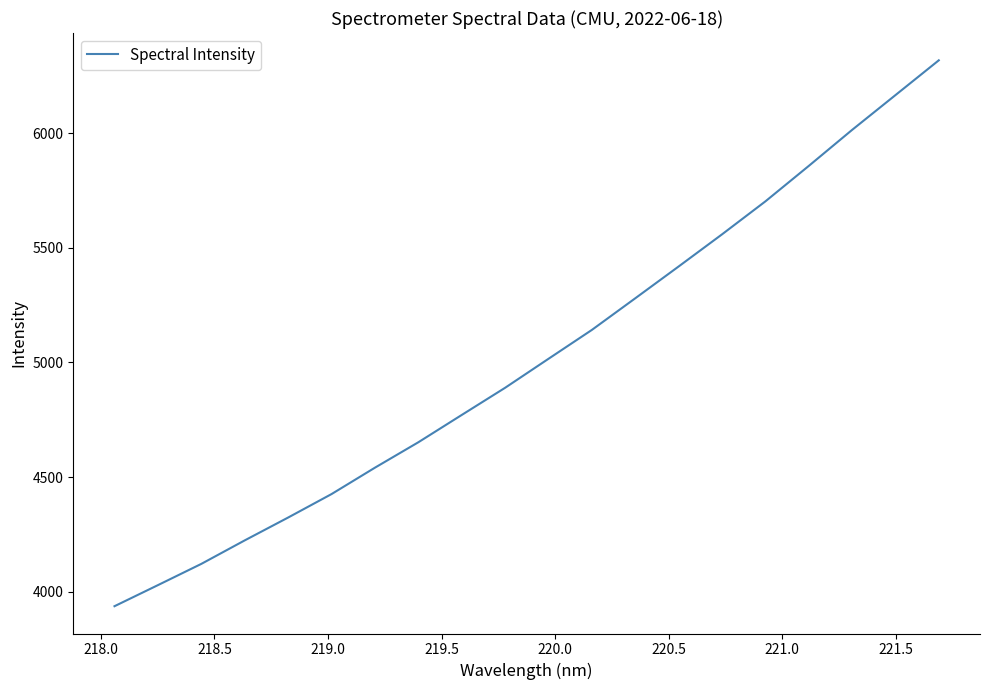

What is the maximum value shown in the chart?

6318.5